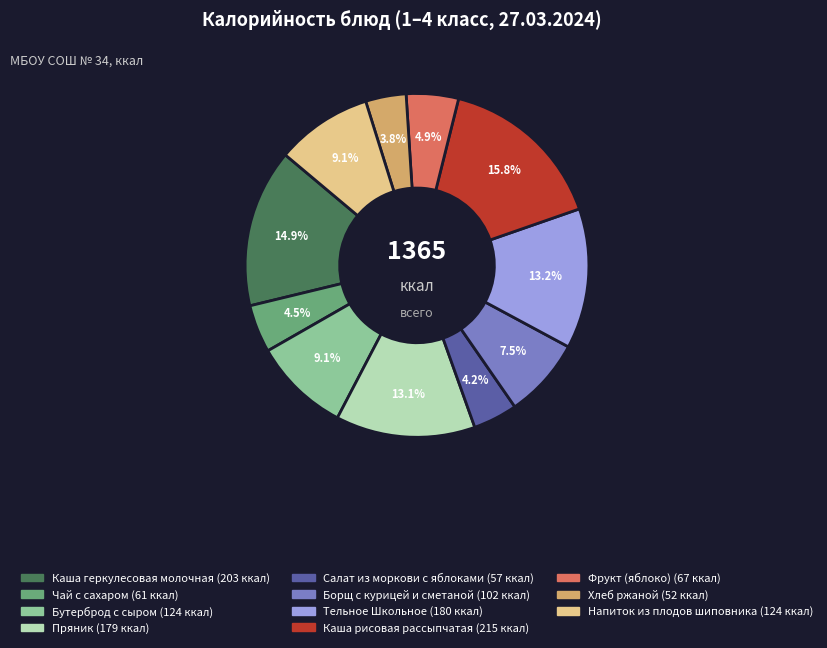

How many slices are in this pie chart?

11